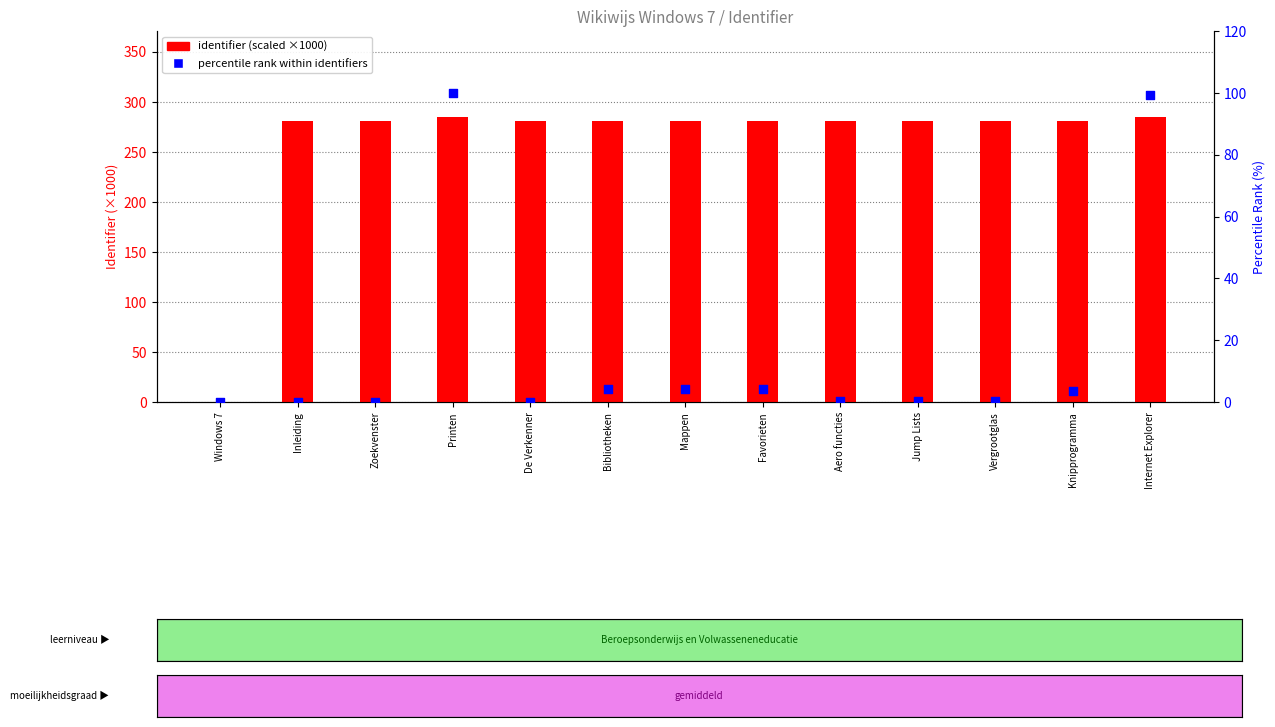

Is the value of percentile rank within identifiers at Printen greater than the value of identifier (scaled) at Inleiding?

No